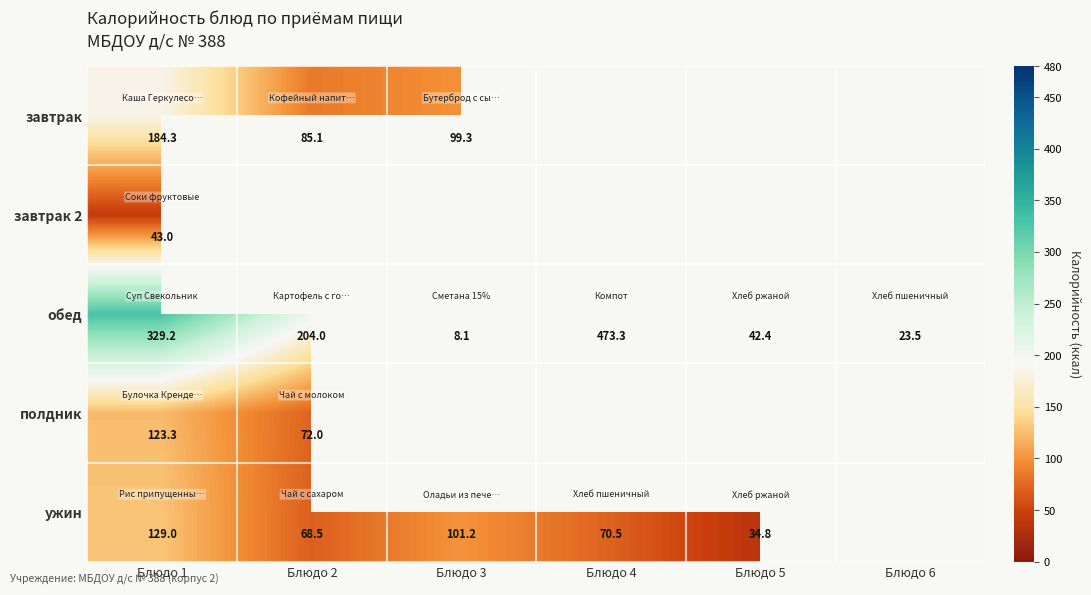

Which series has the widest spread of values?

обед